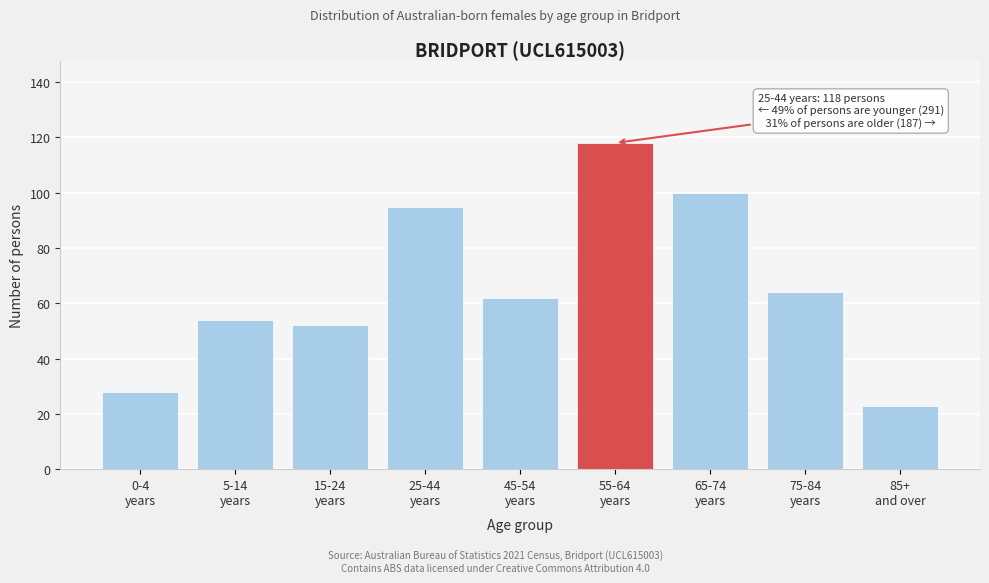

Reading right to left, transcribe all the data shown in this chart.

23	64	100	118	62	95	52	54	28